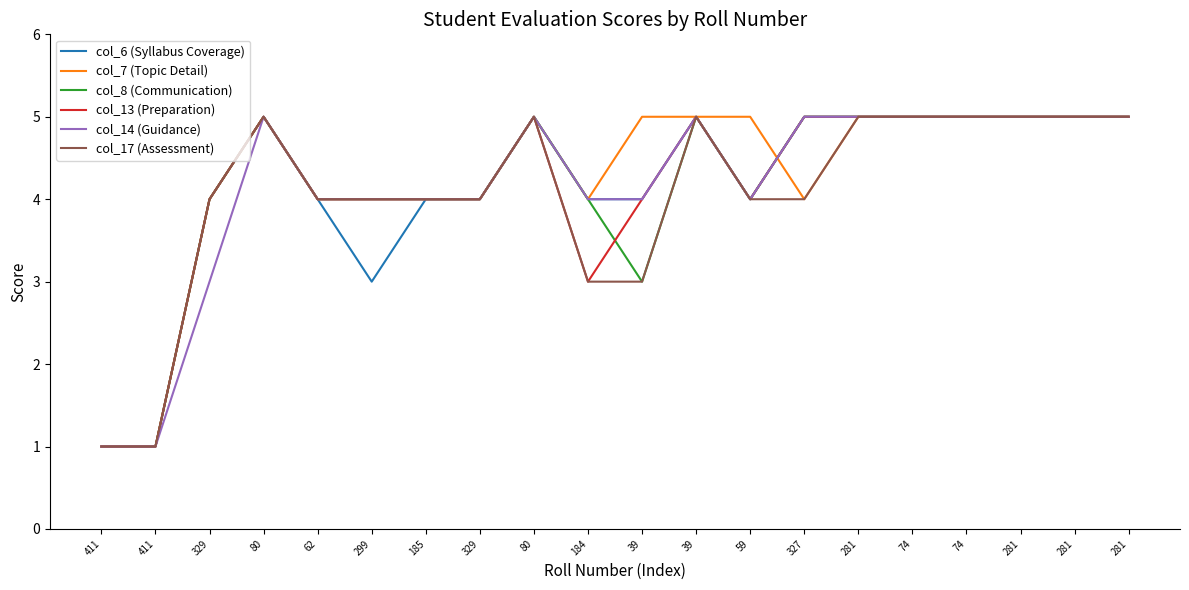

How many lines are shown in the chart?

6